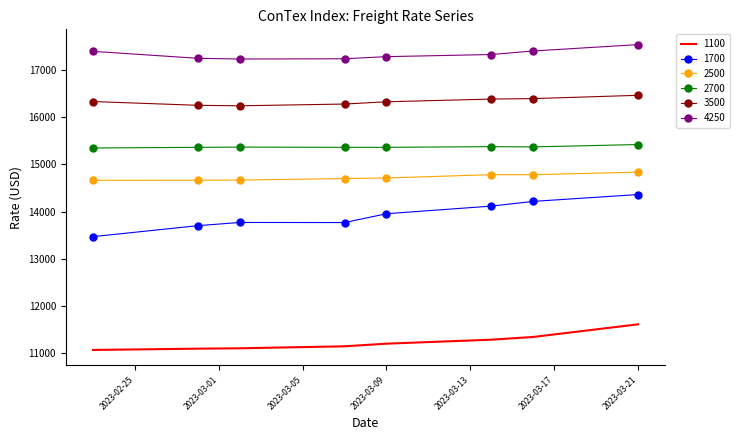

How many distinct data groups are displayed?

6